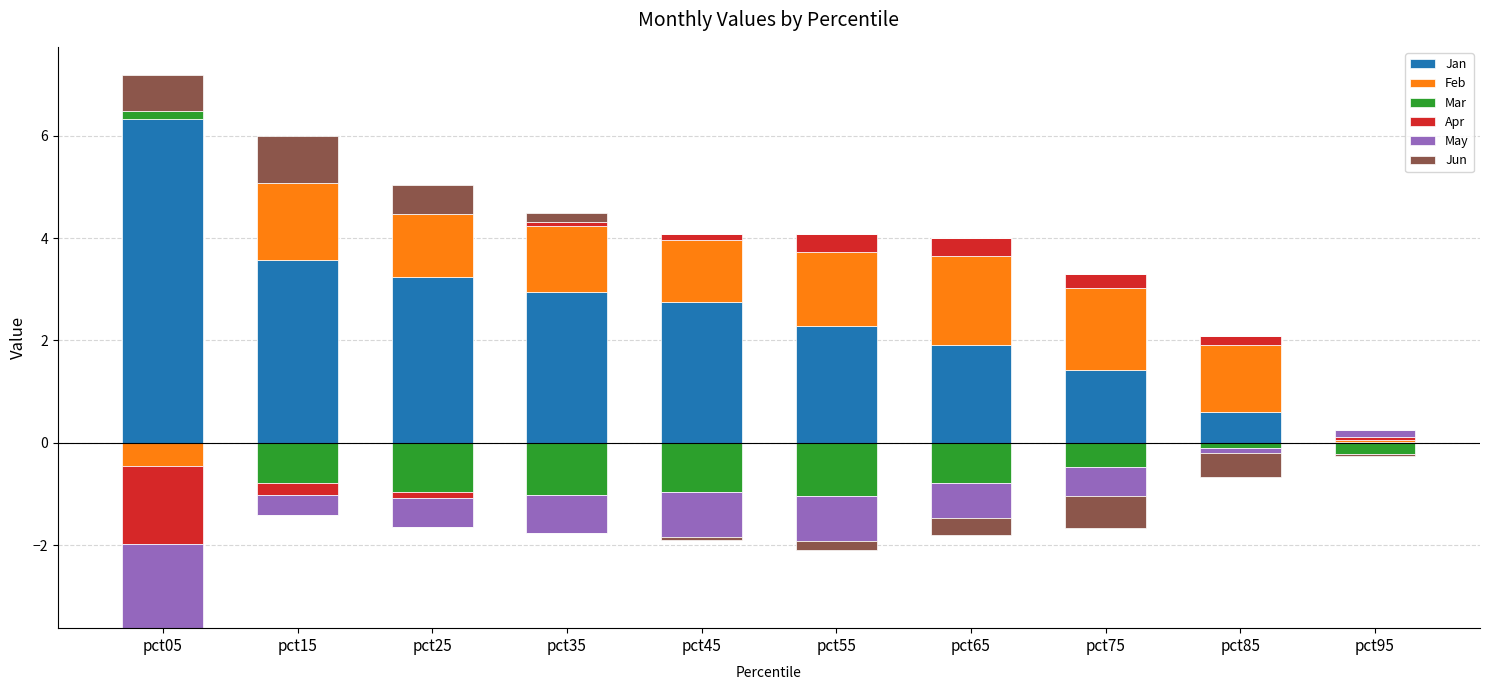

True or false: Jun has a value of 1.5 at pct15.

False